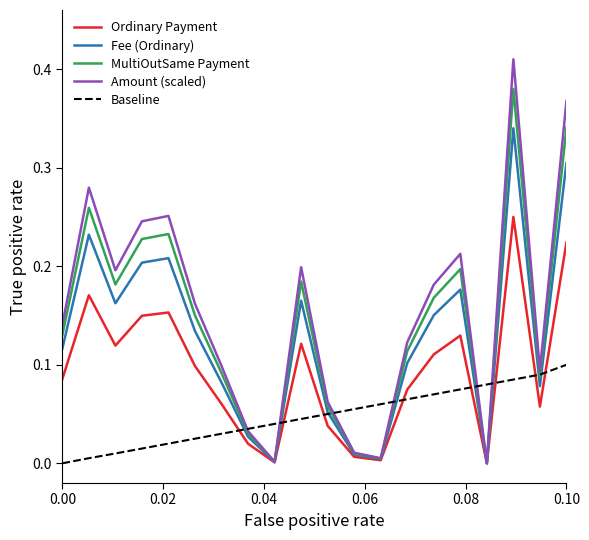

Which series has the largest range (max minus min)?

Amount (scaled)